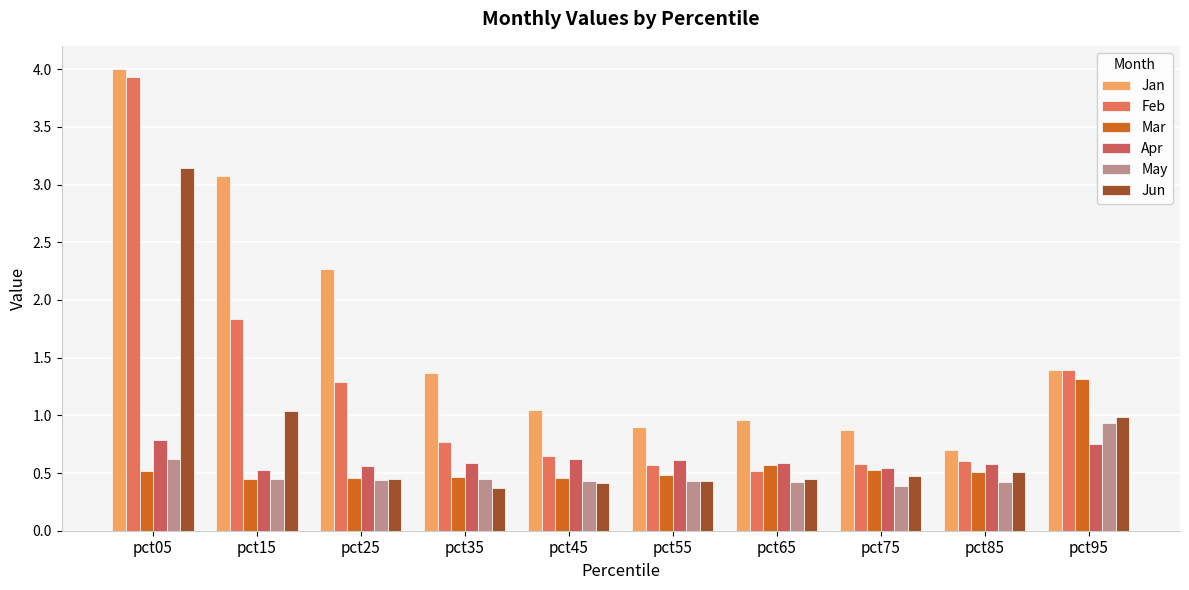

Between pct05 and pct95, which is larger?

pct05